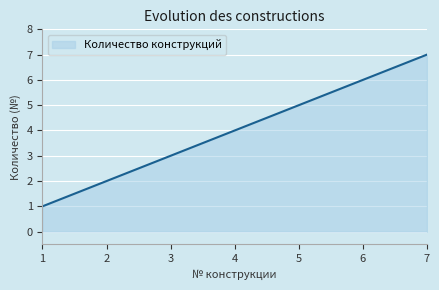

Which category has the lowest value across all series?

1